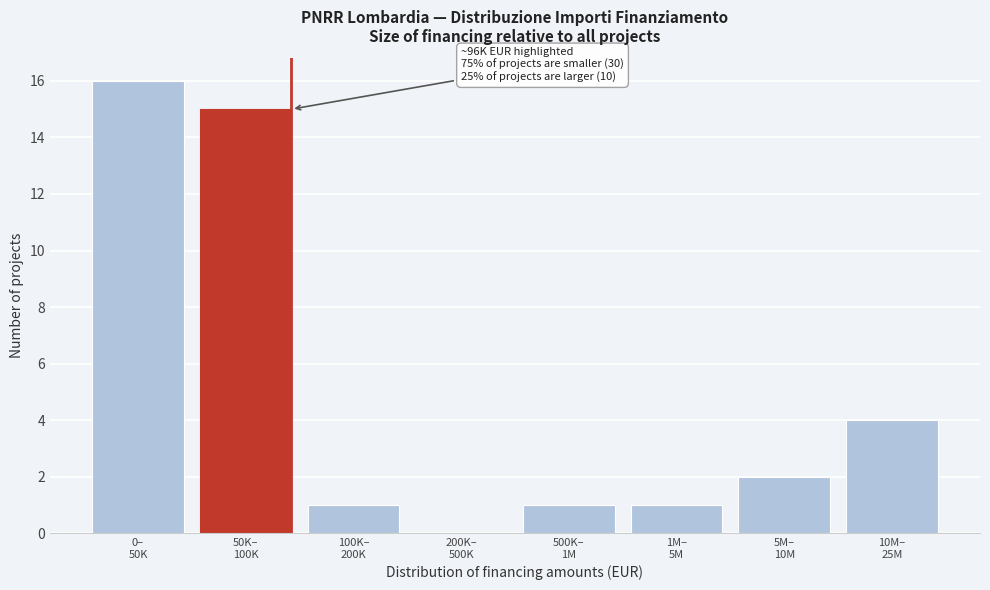

What is the sum of all values?

40